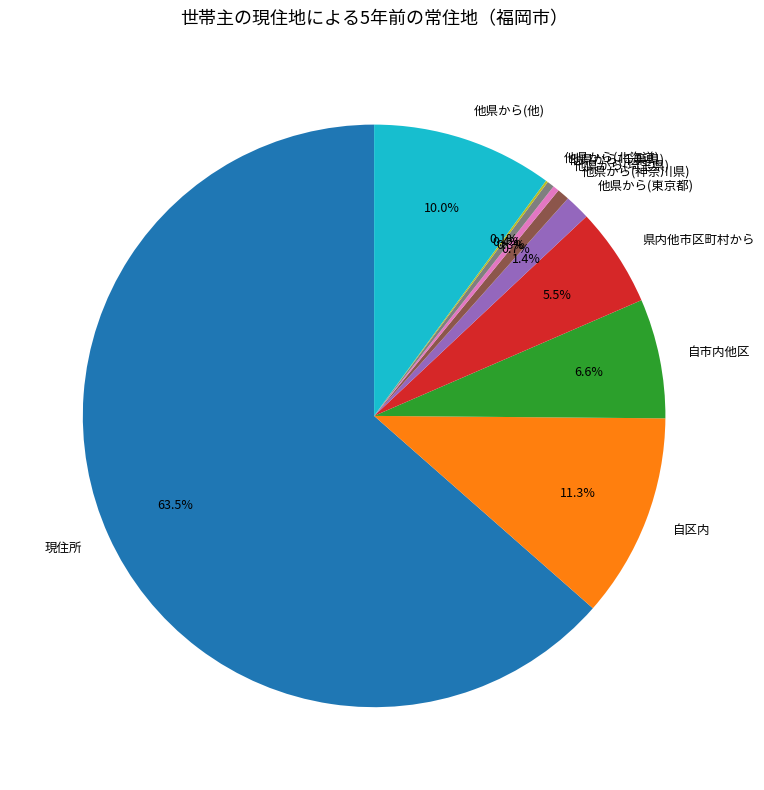

Is 現住所 the majority of the pie?

Yes